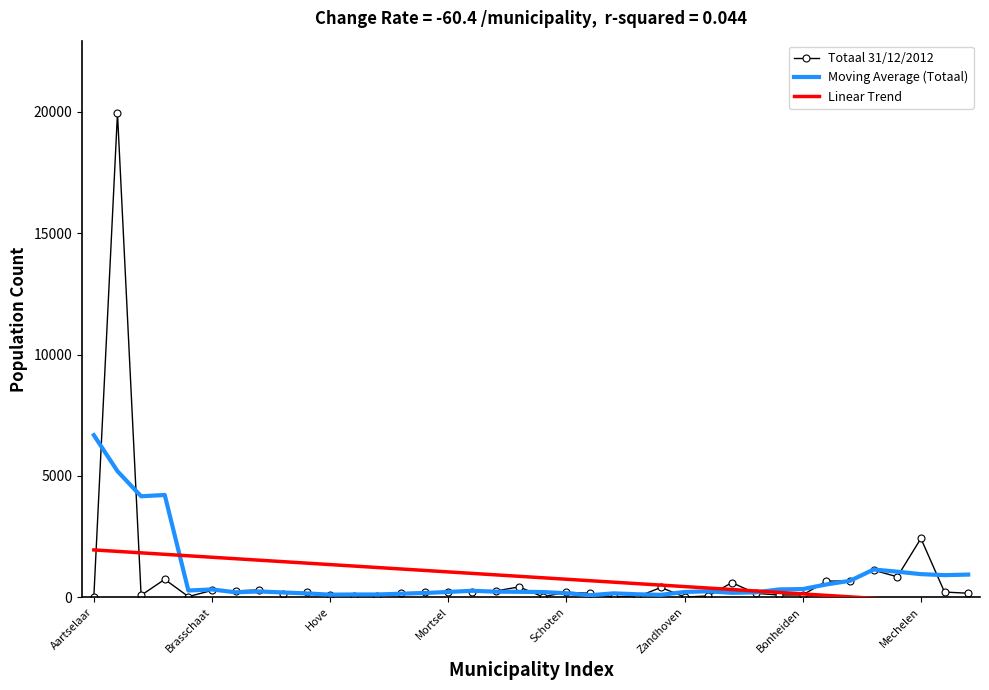

True or false: Moving Average (Totaal) and Linear Trend intersect in this chart.

True